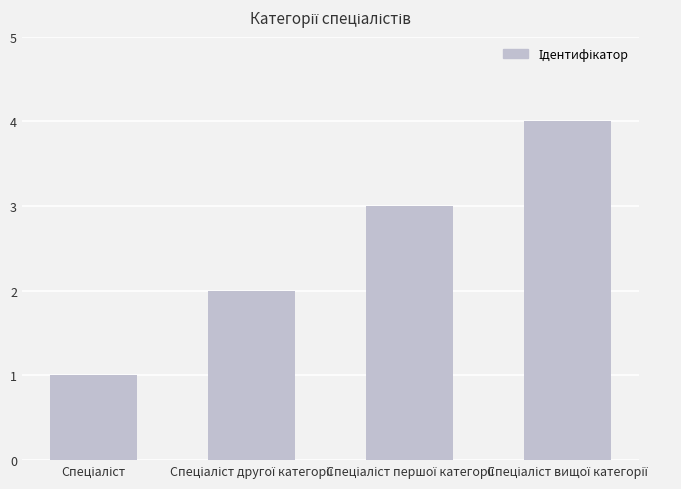

What is the value of the 2nd bar from the left?

2